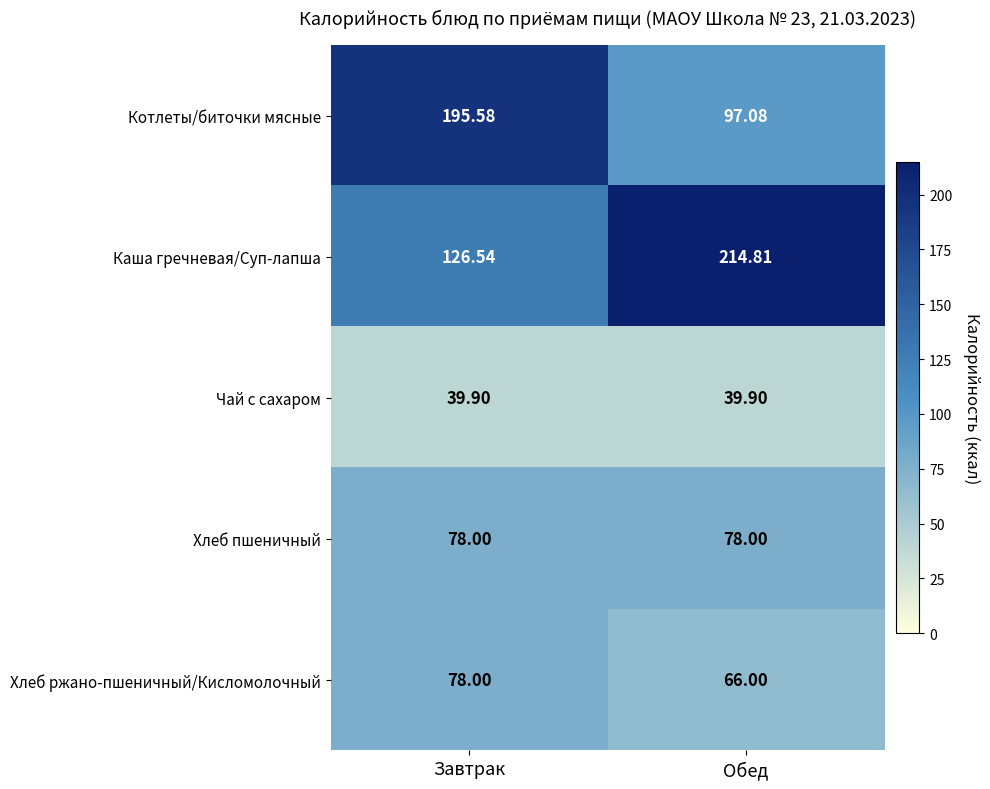

Which label corresponds to the largest value in the chart?

Обед